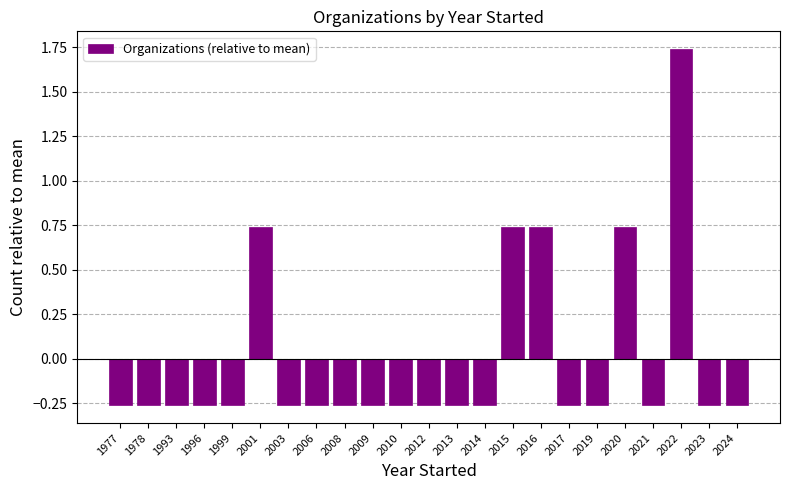

What is the difference between the maximum and minimum values?

2.0